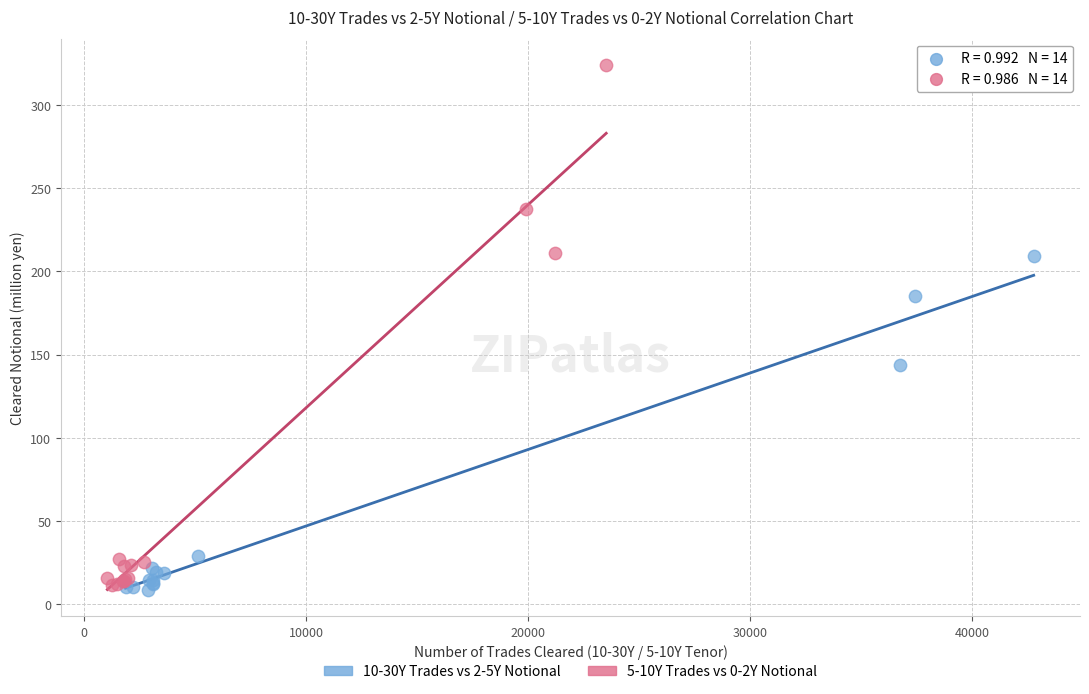

Which series has the largest Y range (max minus min)?

5-10Y Trades vs 0-2Y Notional